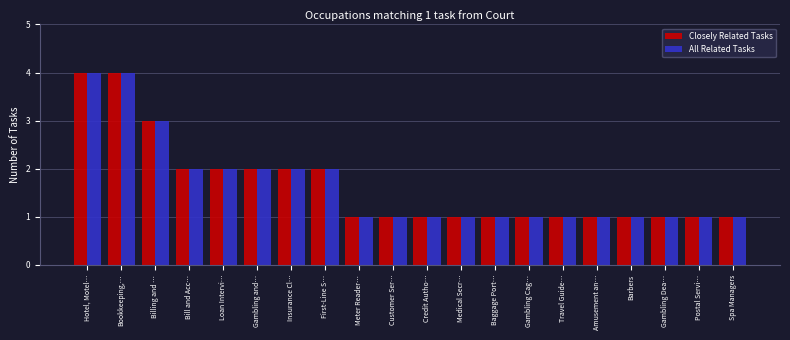

The value of Closely Related Tasks at Travel Guide… is 1. True or false?

True